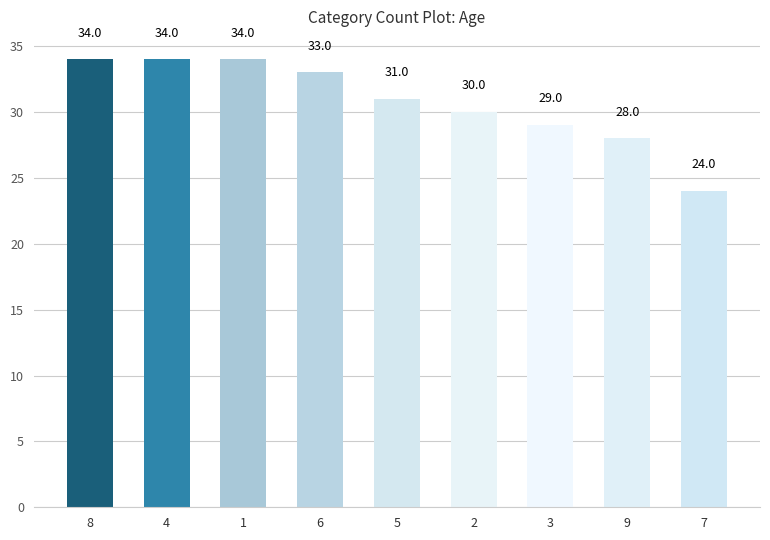

Read the value at 4, to the nearest 10.

30